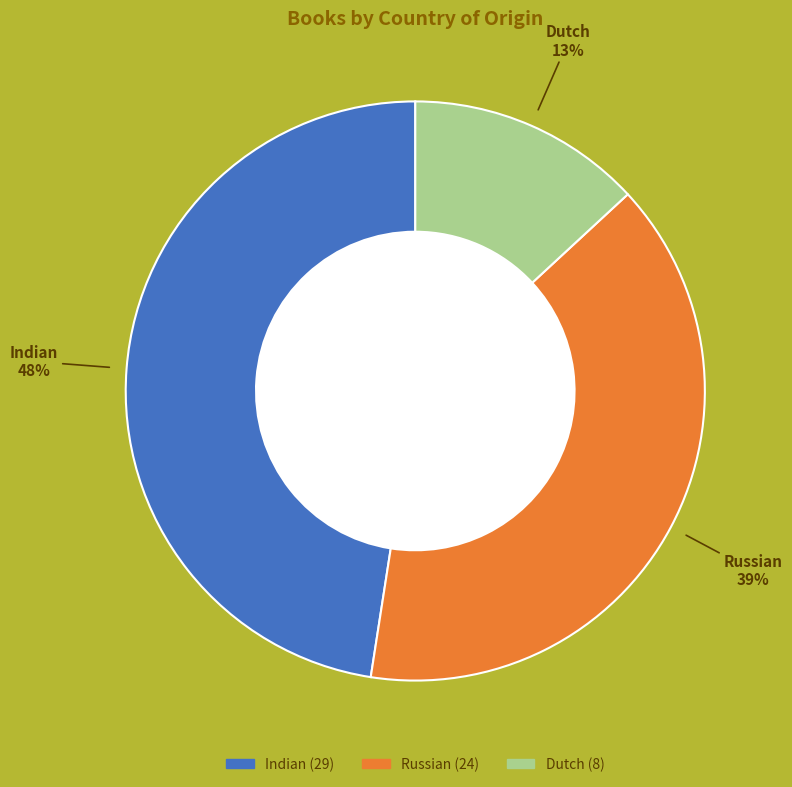

Is it true that Dutch is 13% of the pie?

True